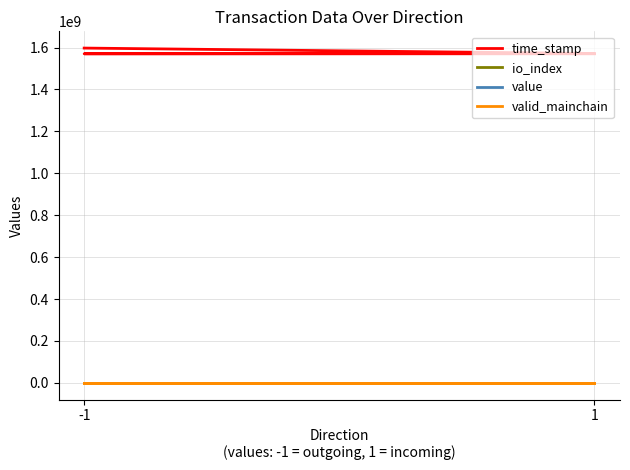

List the series in order of their peak value, lowest first.

valid_mainchain, value, io_index, time_stamp